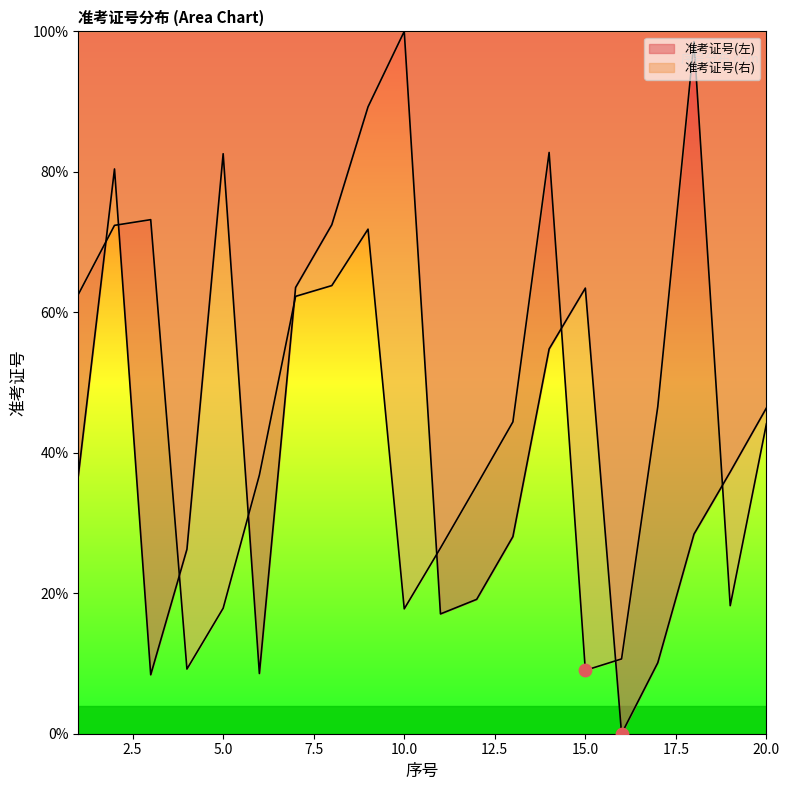

What is the total value across all series at 18?

127.0